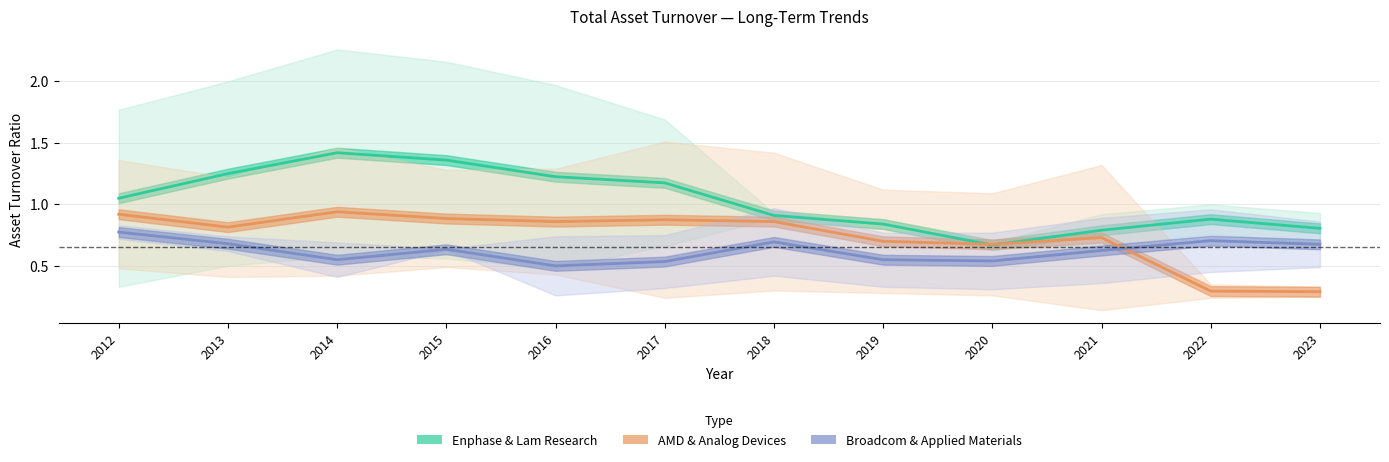

What is the sum of the AMD & Analog Devices values at 2016 and 2019?

1.6